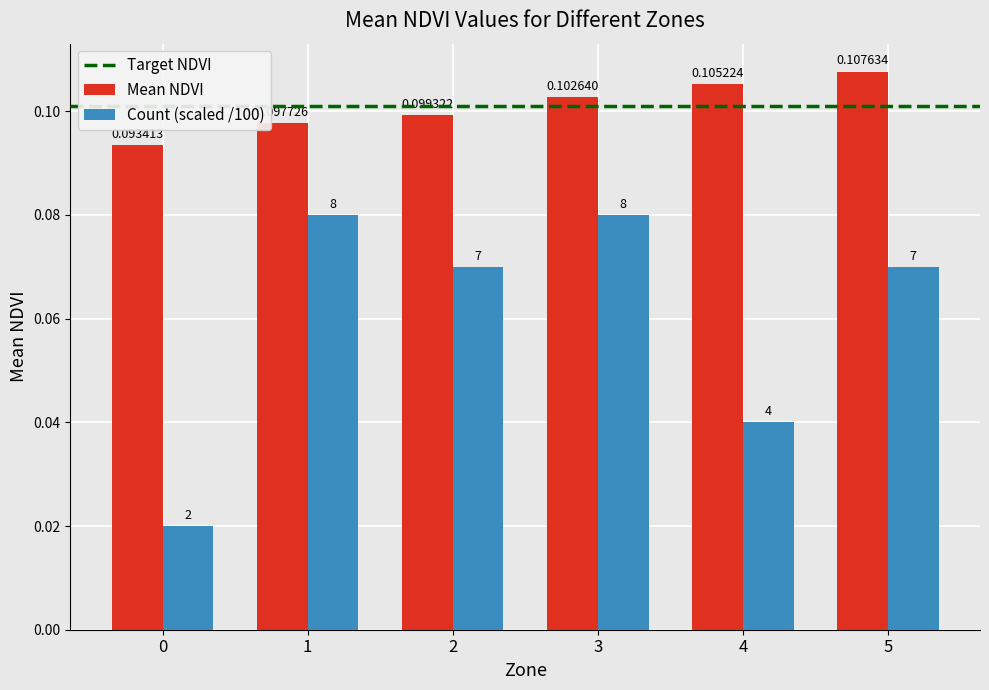

Is the value of Count (scaled /100) at 1 greater than the value of Mean NDVI at 0?

No